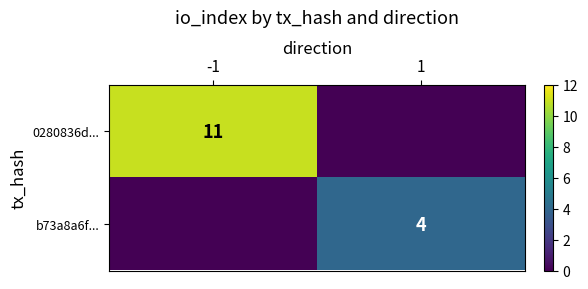

Is it true that b73a8a6f... equals 7 at 1?

False